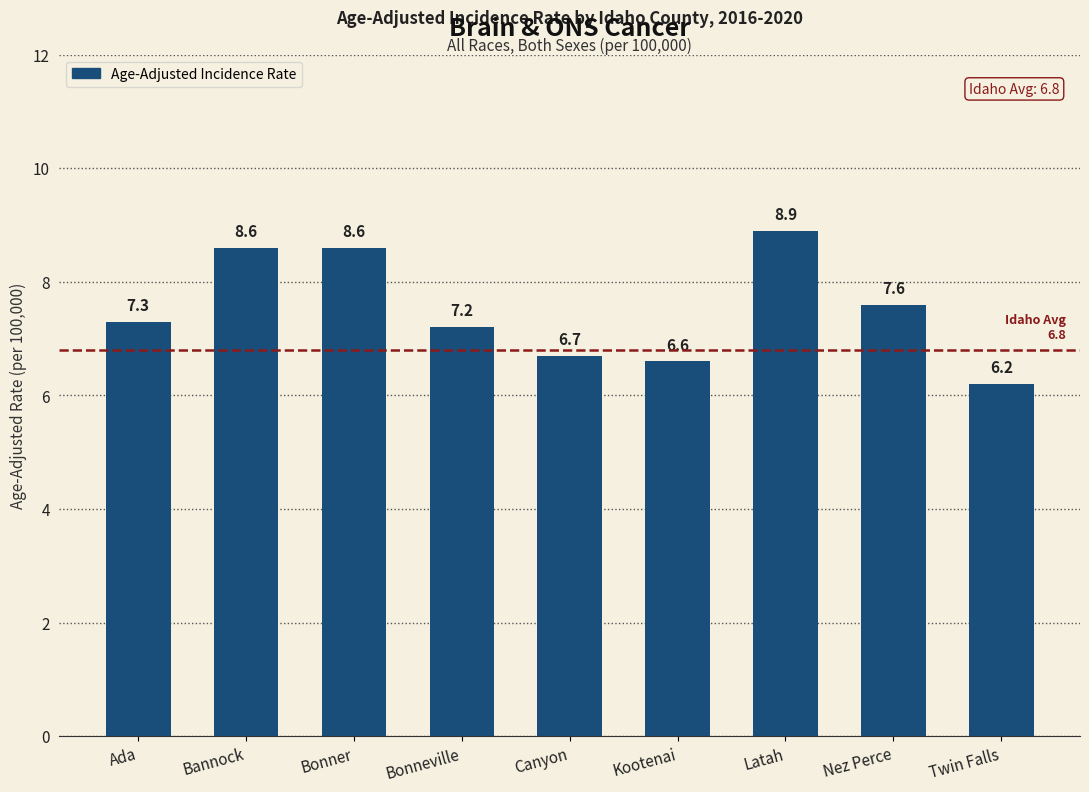

Reading left to right, transcribe all the data shown in this chart.

7.3	8.6	8.6	7.2	6.7	6.6	8.9	7.6	6.2